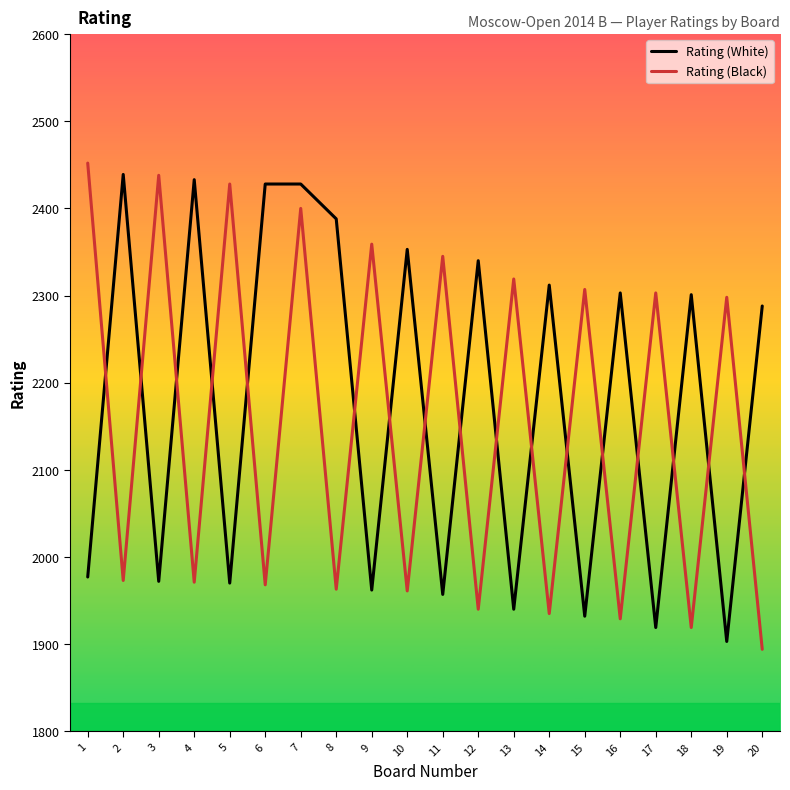

How many times do Rating (Black) and Rating (White) cross each other?

17